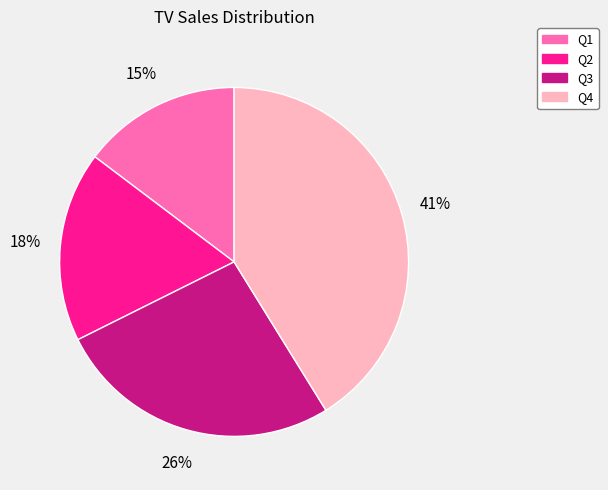

To the nearest percent, what percentage of the pie is Q3?

26%